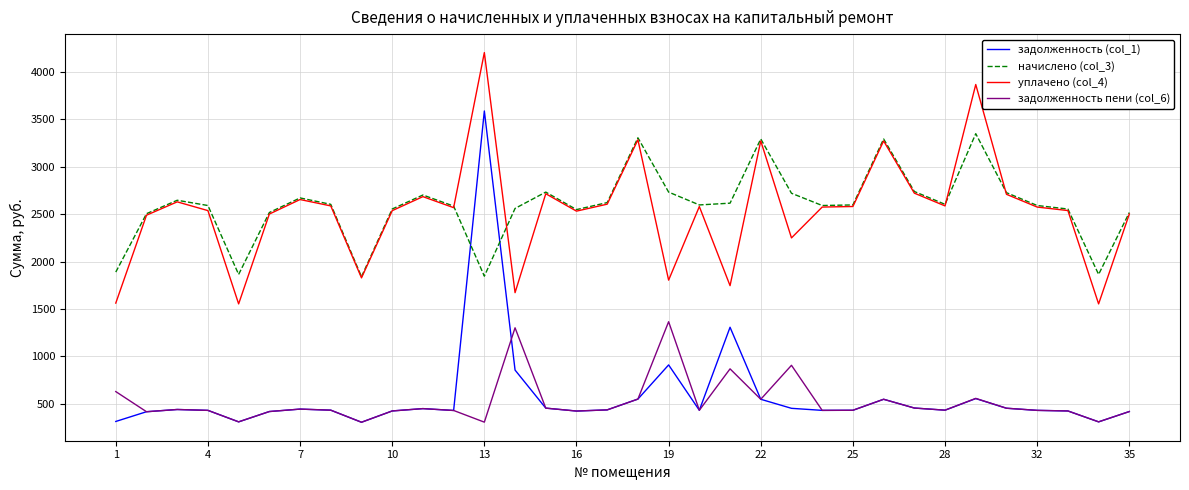

What is the lowest value of the задолженность пени (col_6) series?

306.8